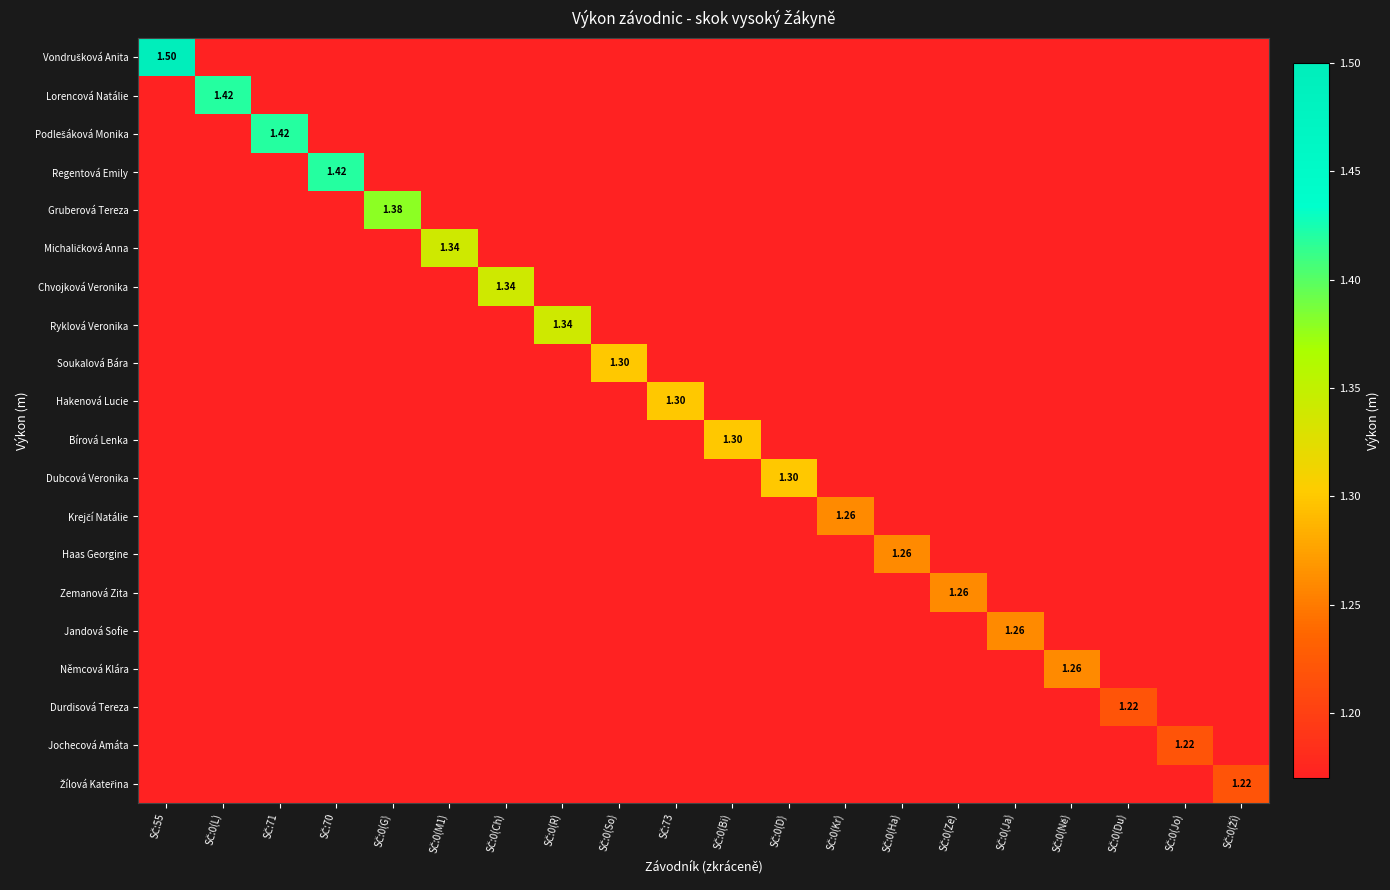

Is the value of Bírová Lenka at SČ:0(Ží) greater than the value of Haas Georgine at SČ:0(Ja)?

No